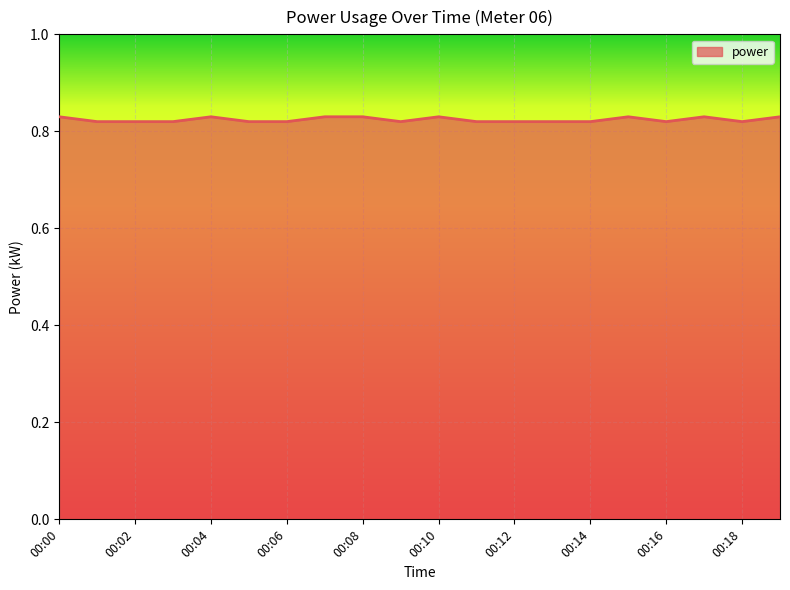

Which label corresponds to the smallest value in the chart?

00:01